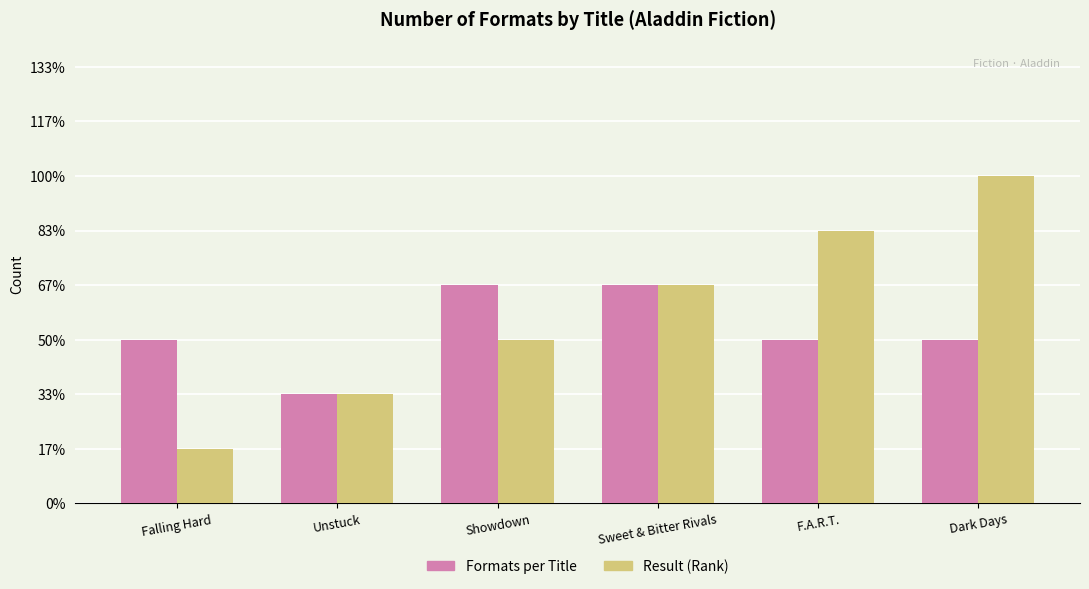

What are all the series names shown in the legend?

Formats per Title, Result (Rank)